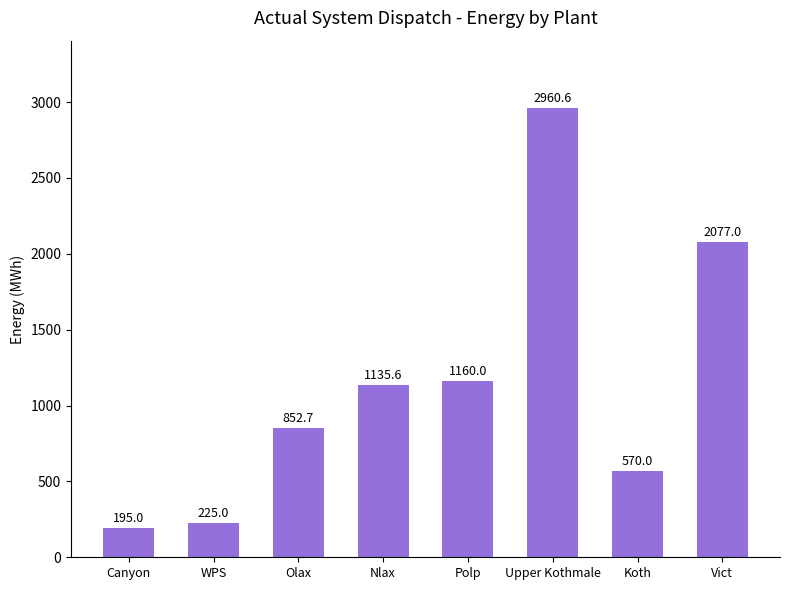

How many values are below 1135?

4